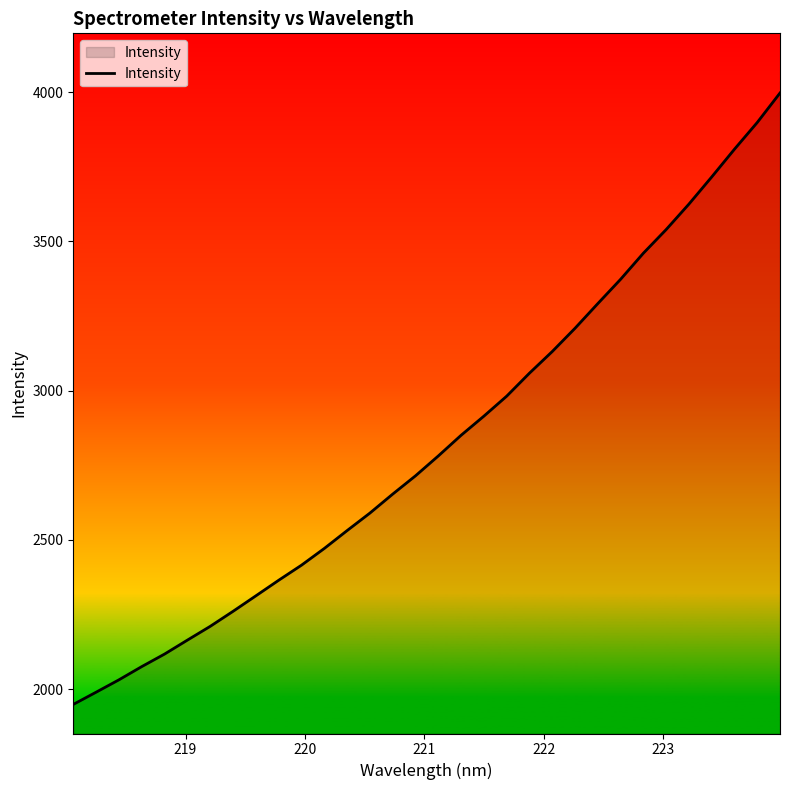

What is the greatest value displayed?

3997.5